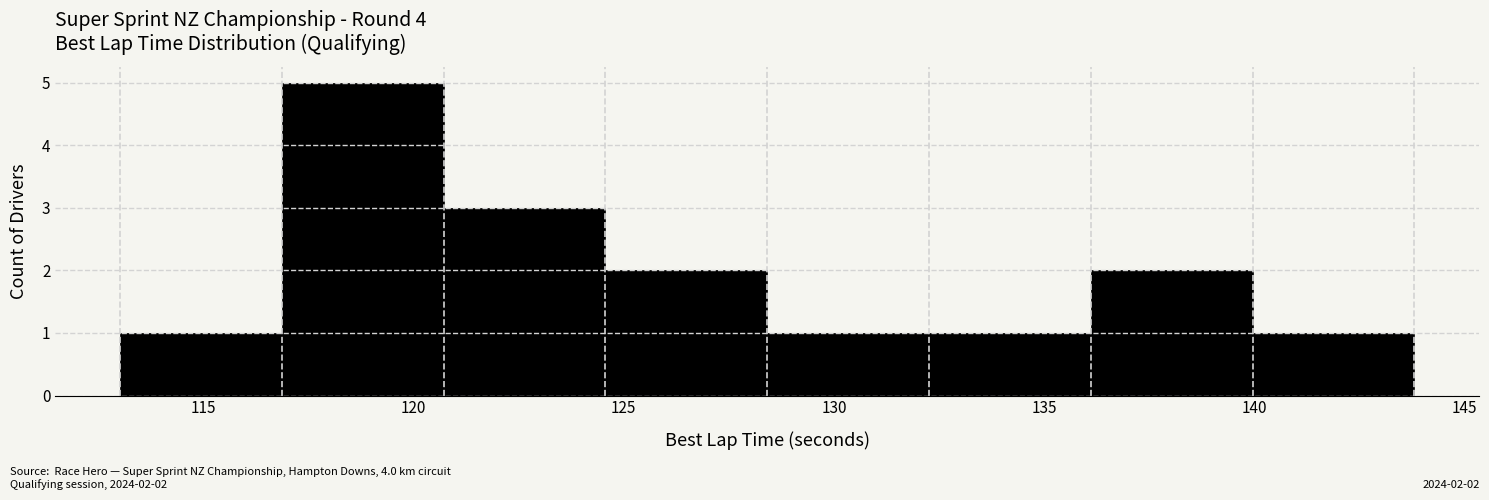

Over which range of the x-axis is the bar tallest?

117.0 to 120.5